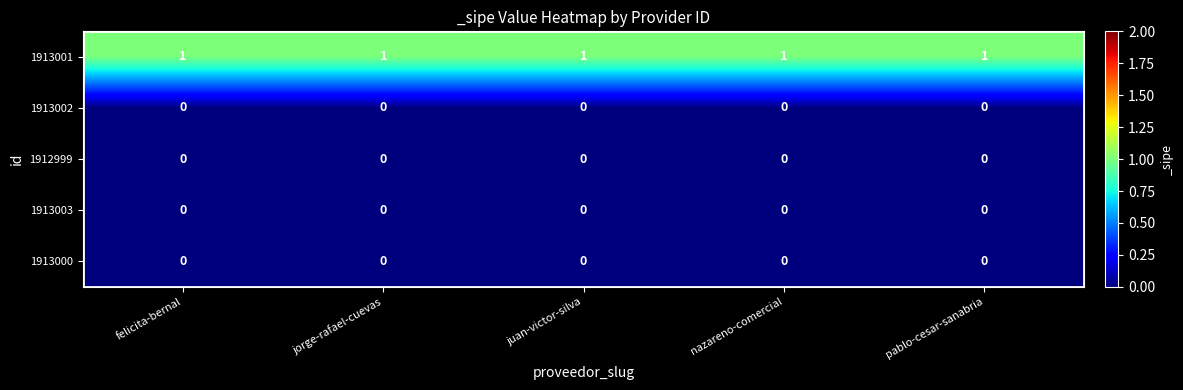

Which series has the largest total across all categories?

1913001